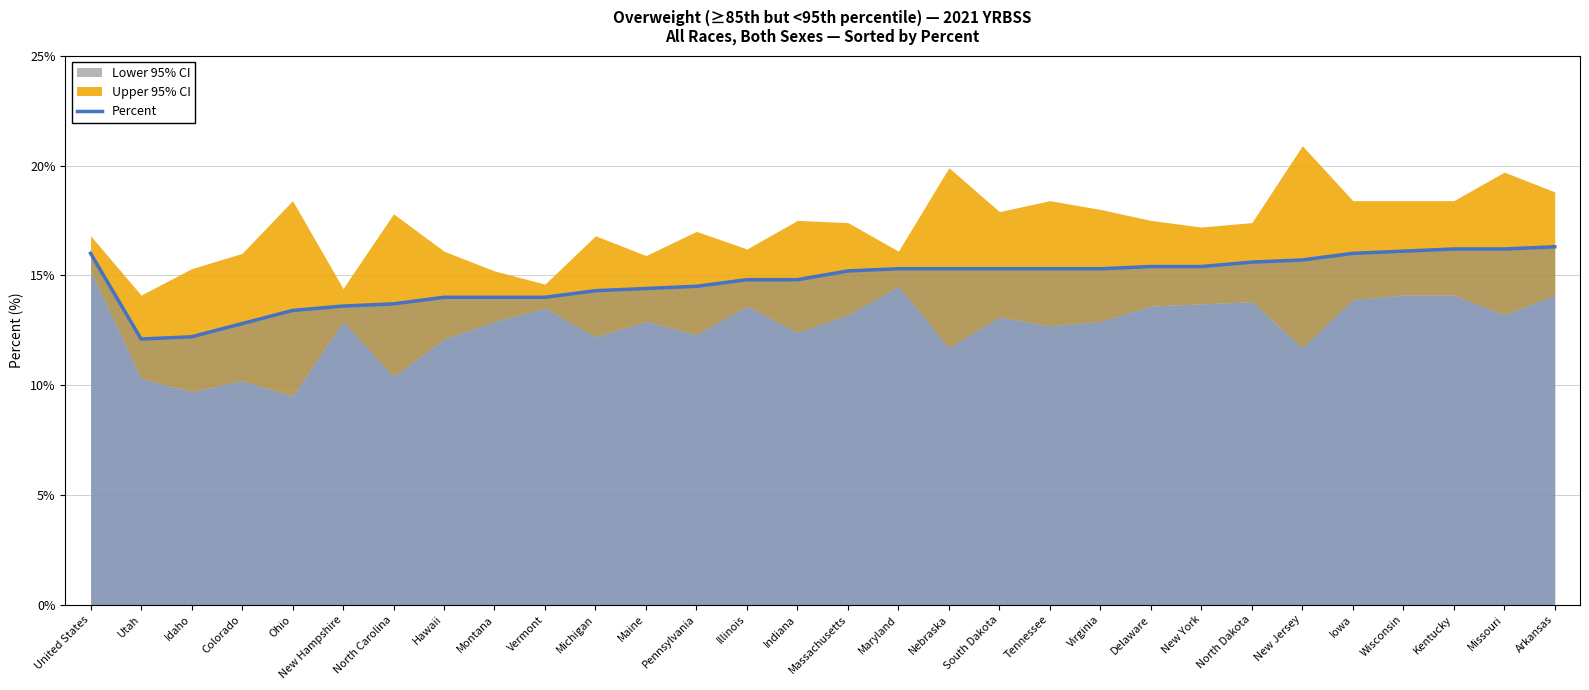

Rank the categories by value from lowest to highest.

Utah, Idaho, Colorado, Ohio, New Hampshire, North Carolina, Hawaii, Montana, Vermont, Michigan, Maine, Pennsylvania, Illinois, Indiana, Massachusetts, Maryland, Nebraska, South Dakota, Tennessee, Virginia, Delaware, New York, North Dakota, New Jersey, United States, Iowa, Wisconsin, Kentucky, Missouri, Arkansas